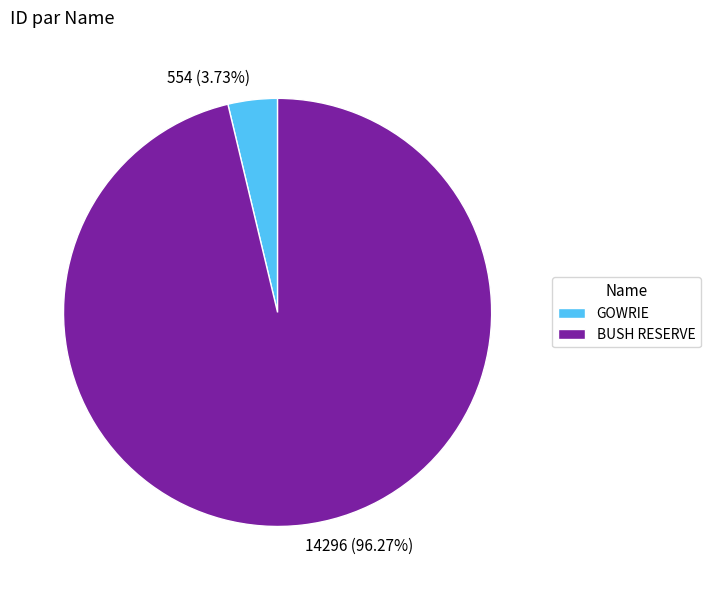

Which slice is the largest?

BUSH RESERVE